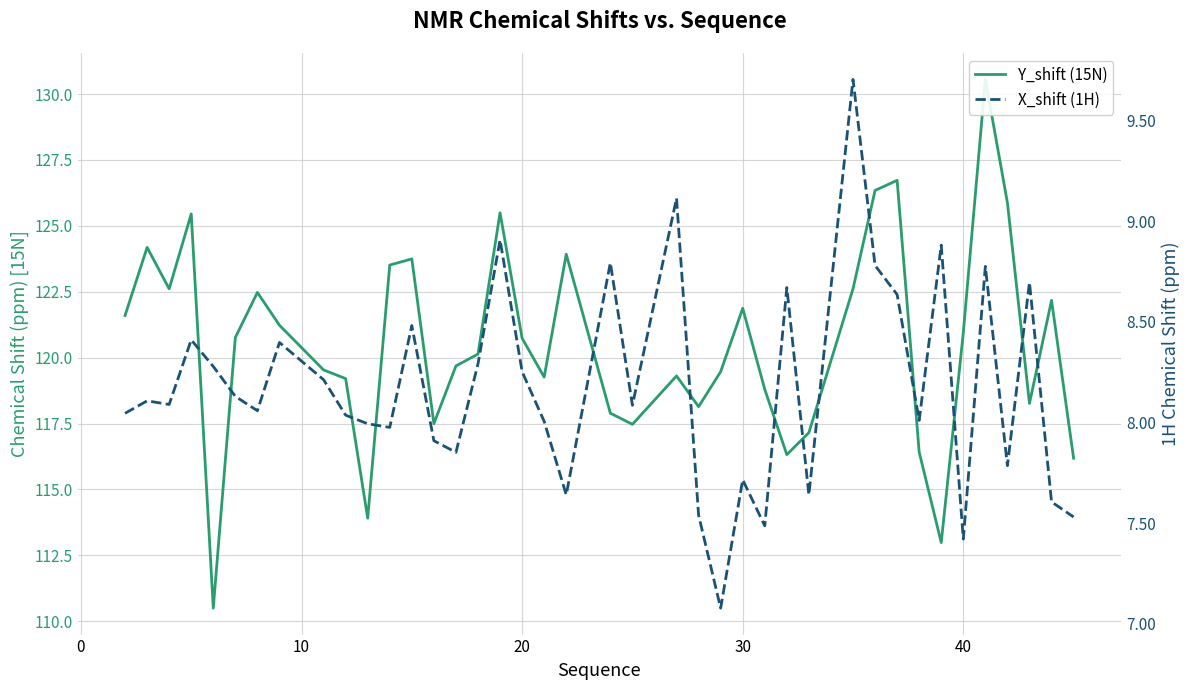

Which series changed the most between 10 and 30?

Y_shift (15N)